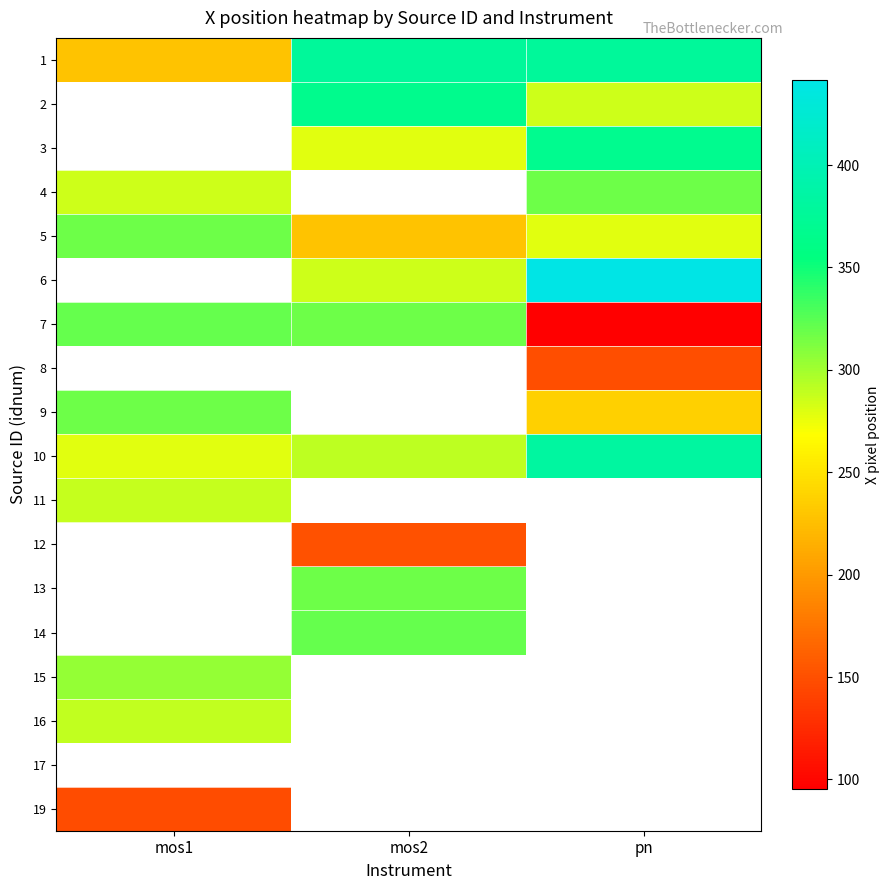

What is the sum of the 6 values at mos2 and pn?

727.2